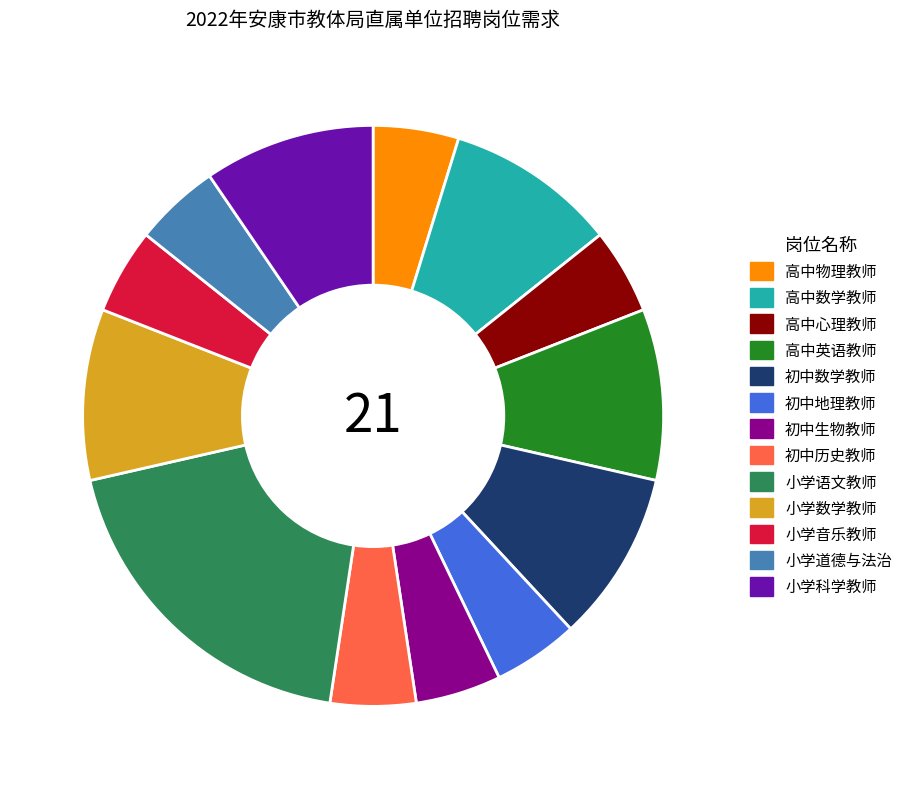

Is there any slice that represents more than half of the pie?

No